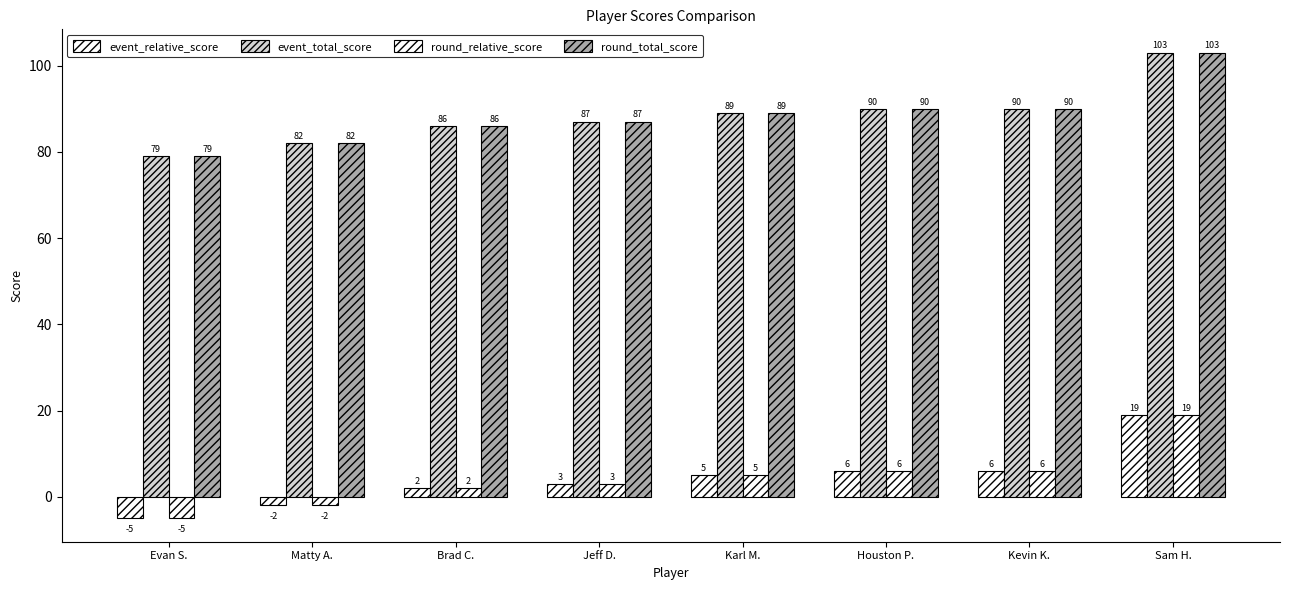

What is the sum of the round_relative_score values at Matty A. and Karl M.?

3